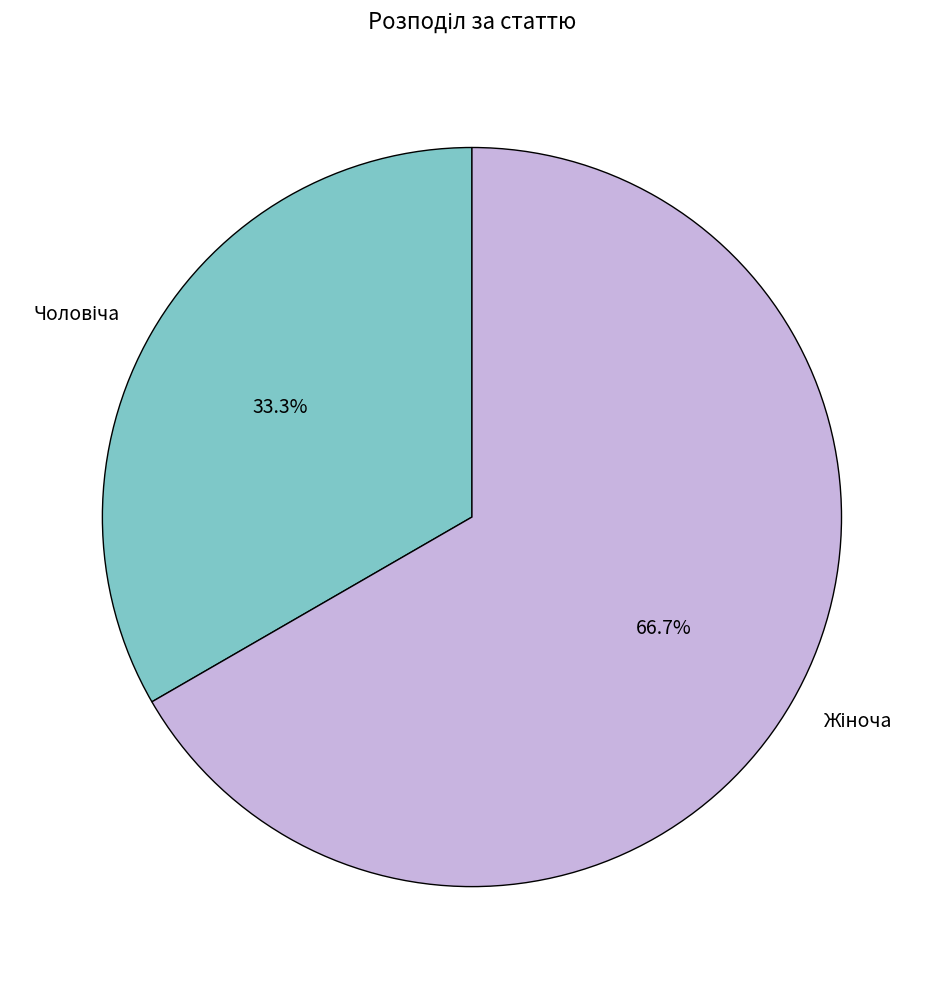

Is there any slice that represents more than half of the pie?

Yes